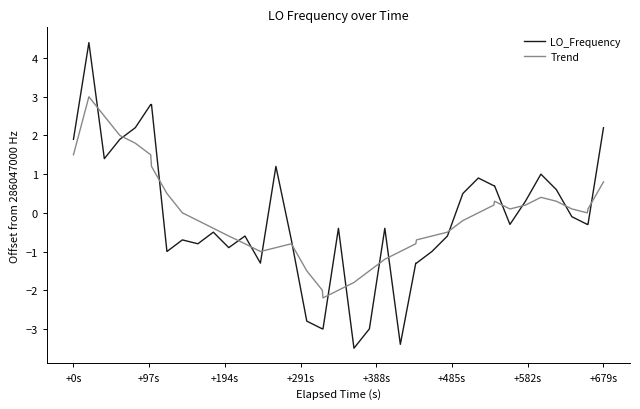

What is the difference between the maximum and minimum values in the LO_Frequency series?

7.9